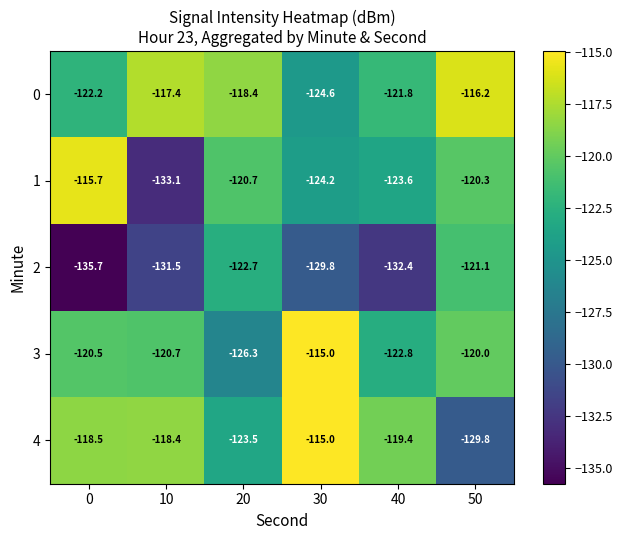

True or false: 1 has a value of -123.6 at 40.

True